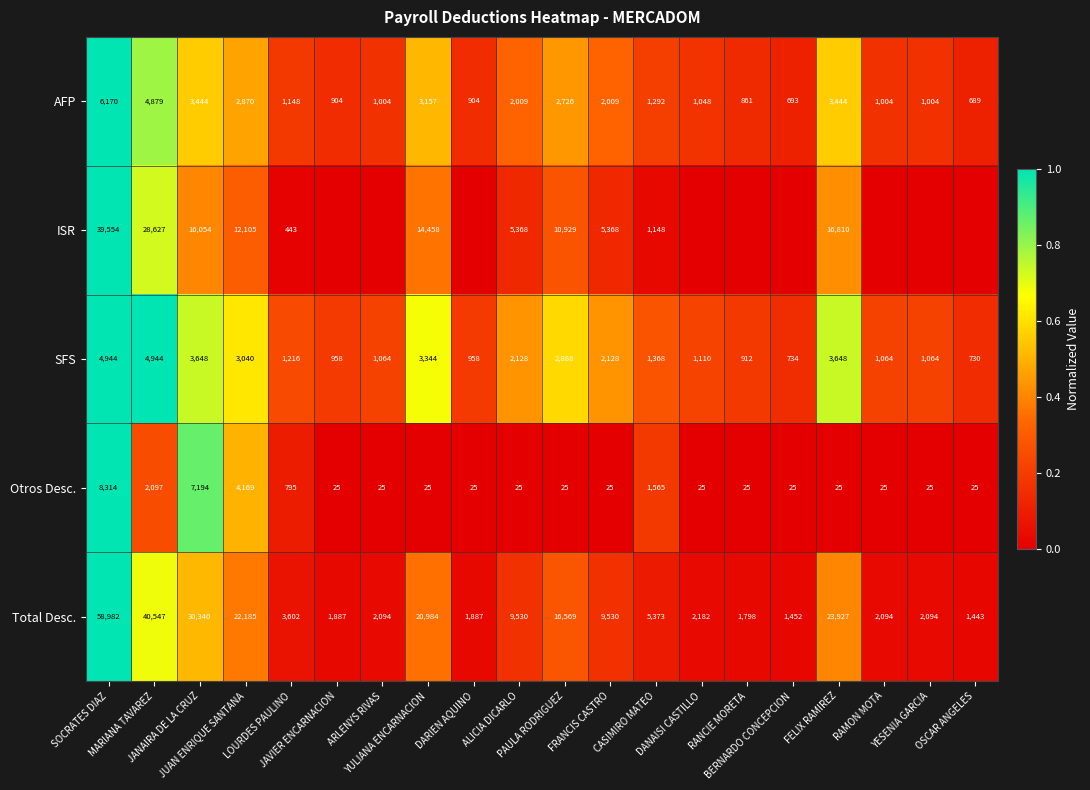

What is the difference between the maximum and minimum values in the SFS series?

4214